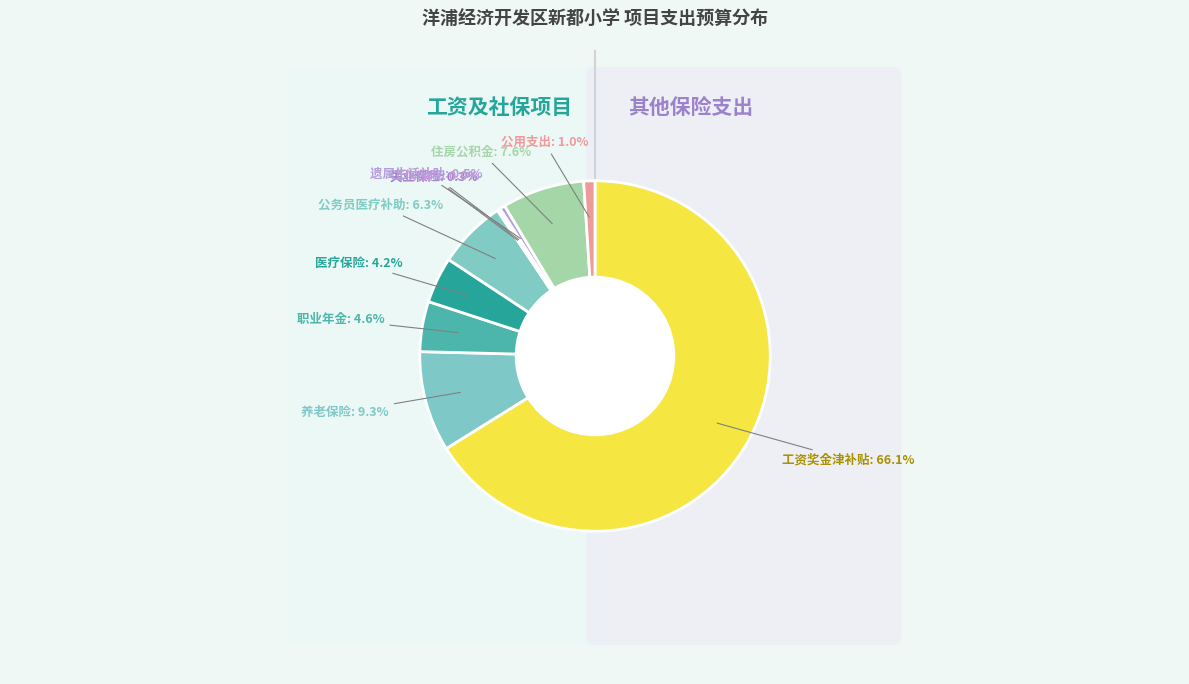

What is the majority slice?

工资奖金津补贴